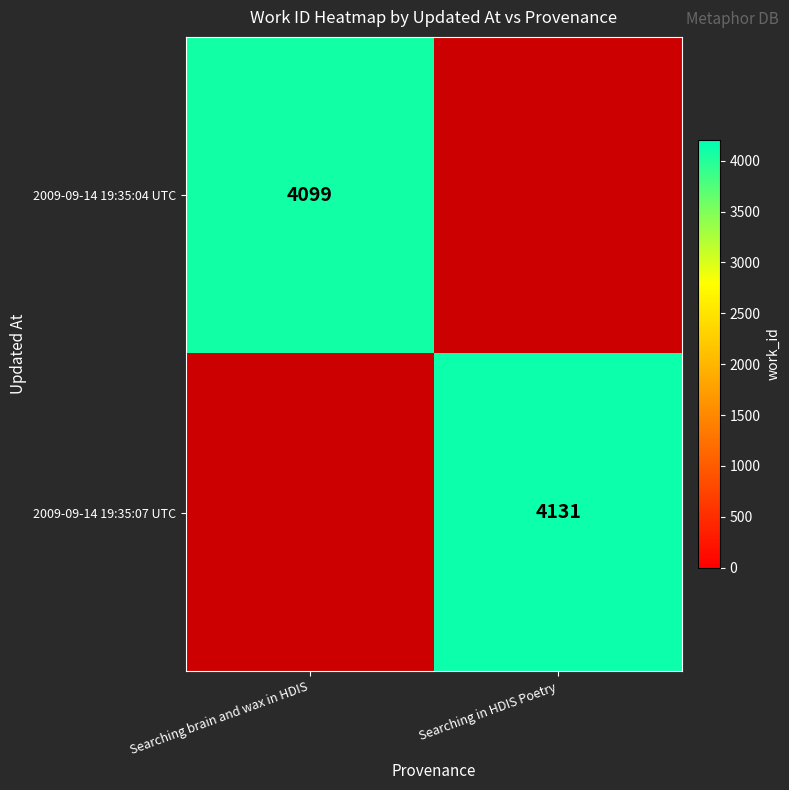

The value of 2009-09-14 19:35:07 UTC at Searching in HDIS Poetry is 1746. True or false?

False